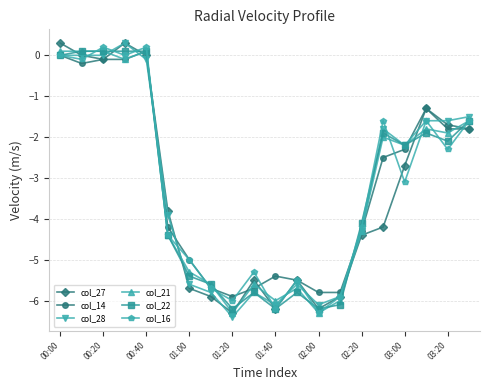

True or false: col_14 and col_27 intersect in this chart.

True